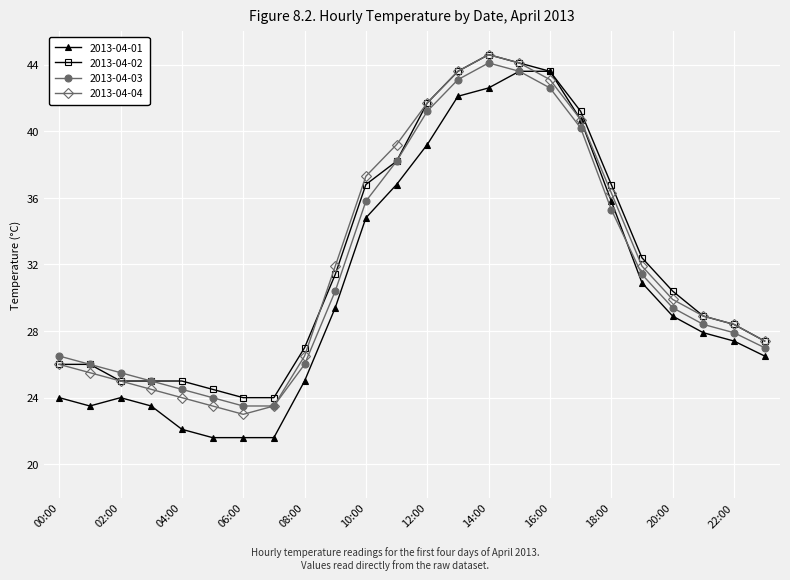

Which series has the largest range (max minus min)?

2013-04-01